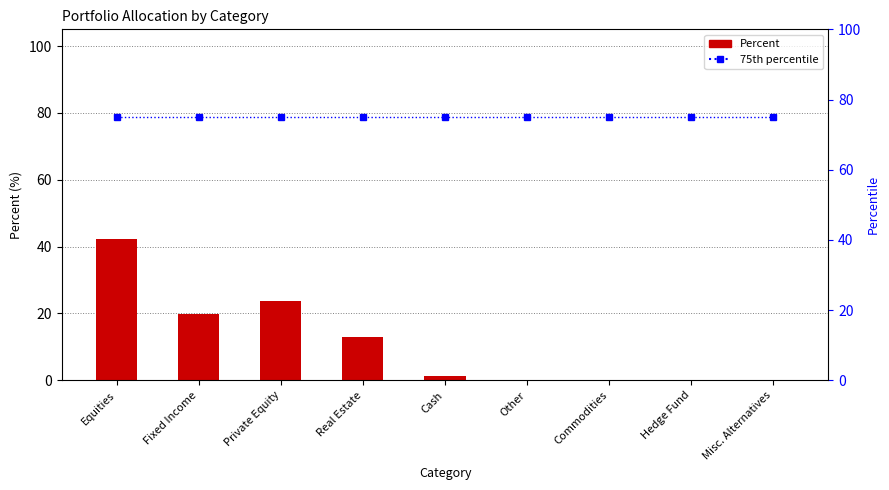

Does the chart contain stacked bars?

No